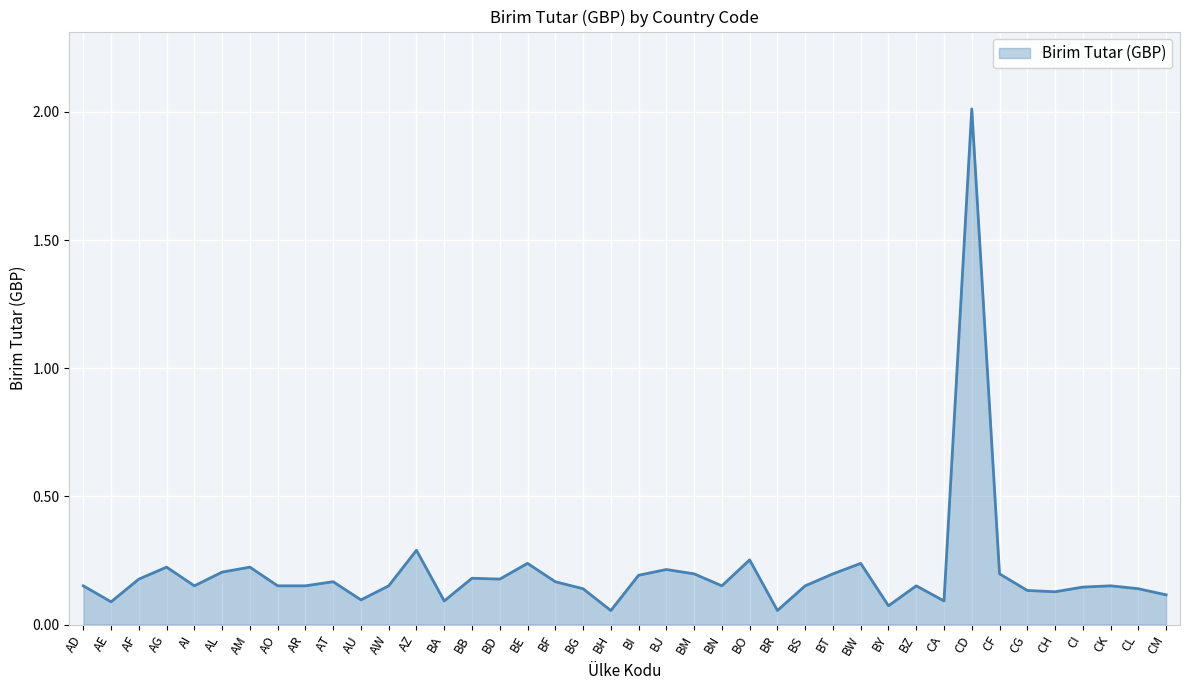

Where is the data nearest to the value 1?

AZ